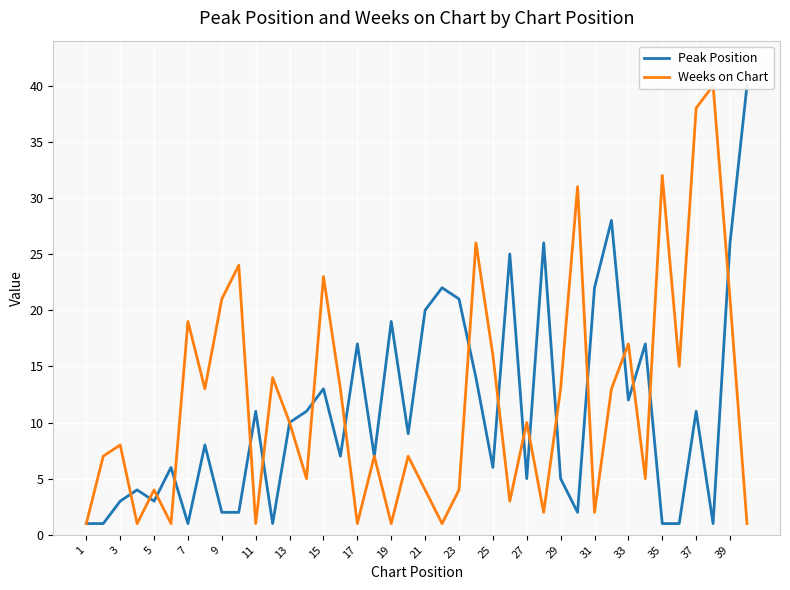

At how many categories does at least one series exceed 13?

25